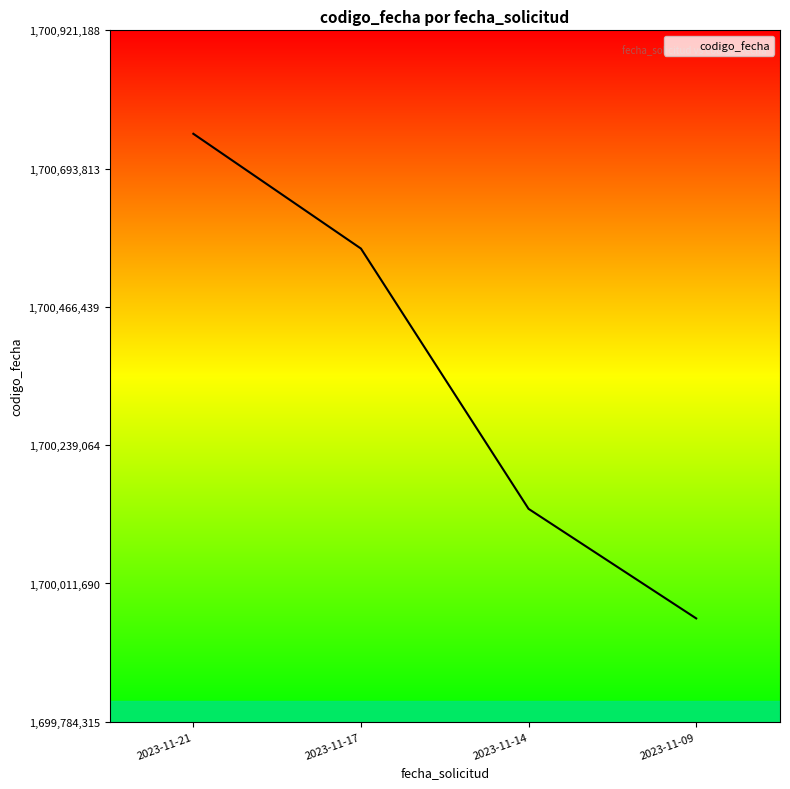

Reading left to right, extract all data points from this chart.

1700751113	1700562343	1700134395	1699954311